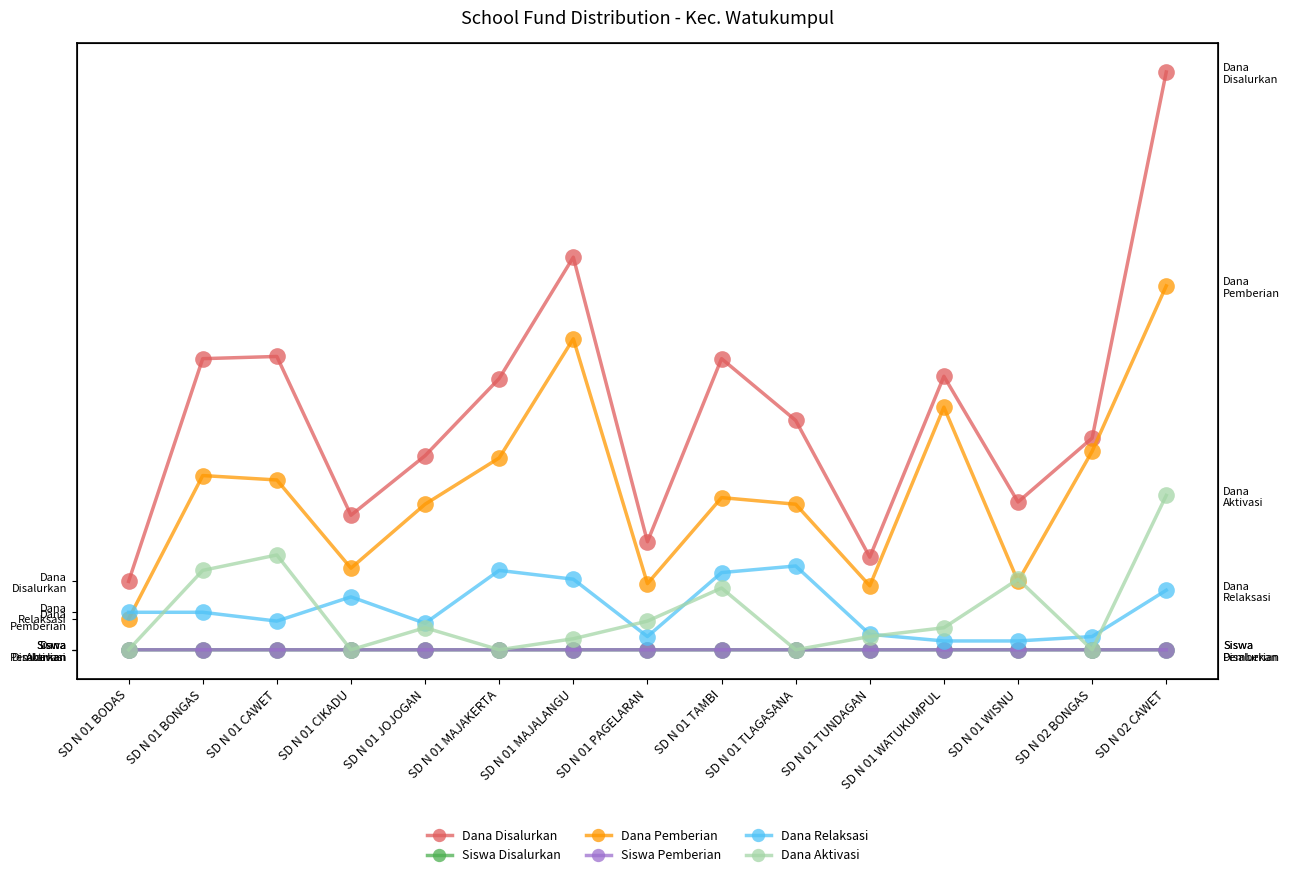

Between SD N 01 BODAS and SD N 01 PAGELARAN, which series saw the biggest shift?

Dana Disalurkan